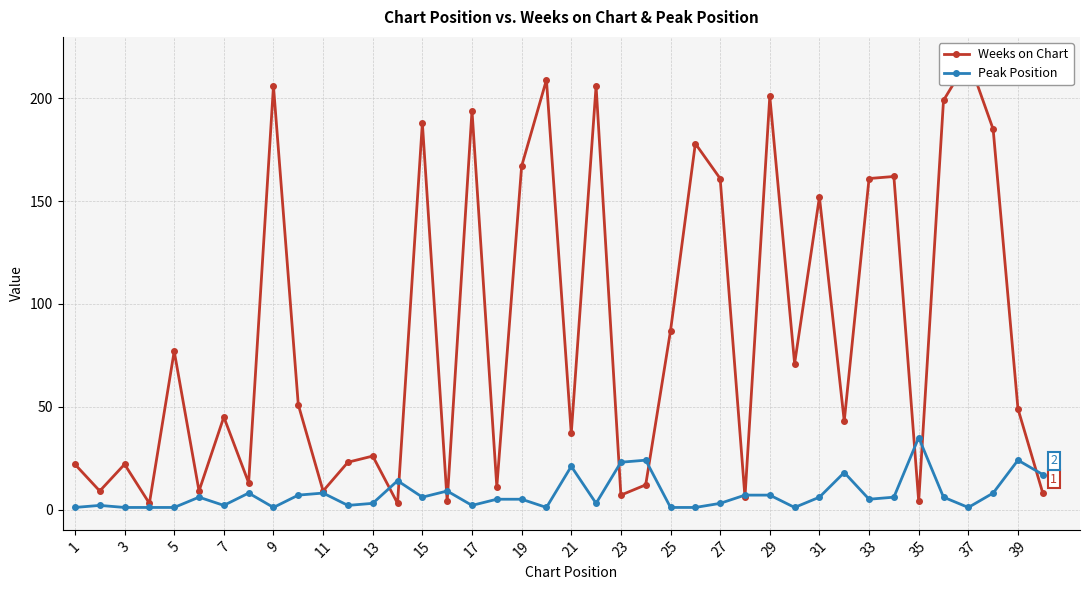

What is the average value of the Weeks on Chart series?

86